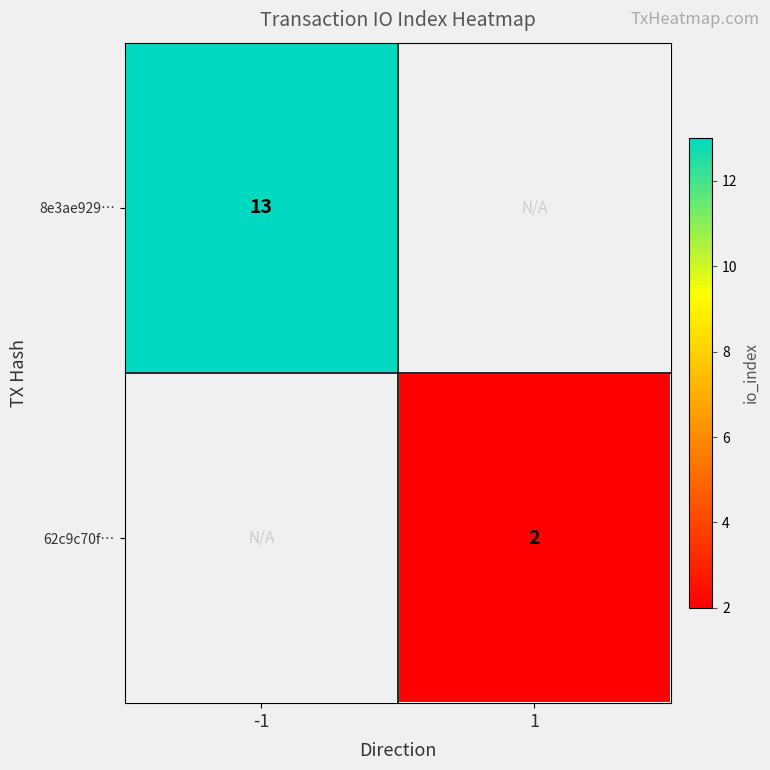

The 62c9c70f… series shows 2 at 1. True or false?

True